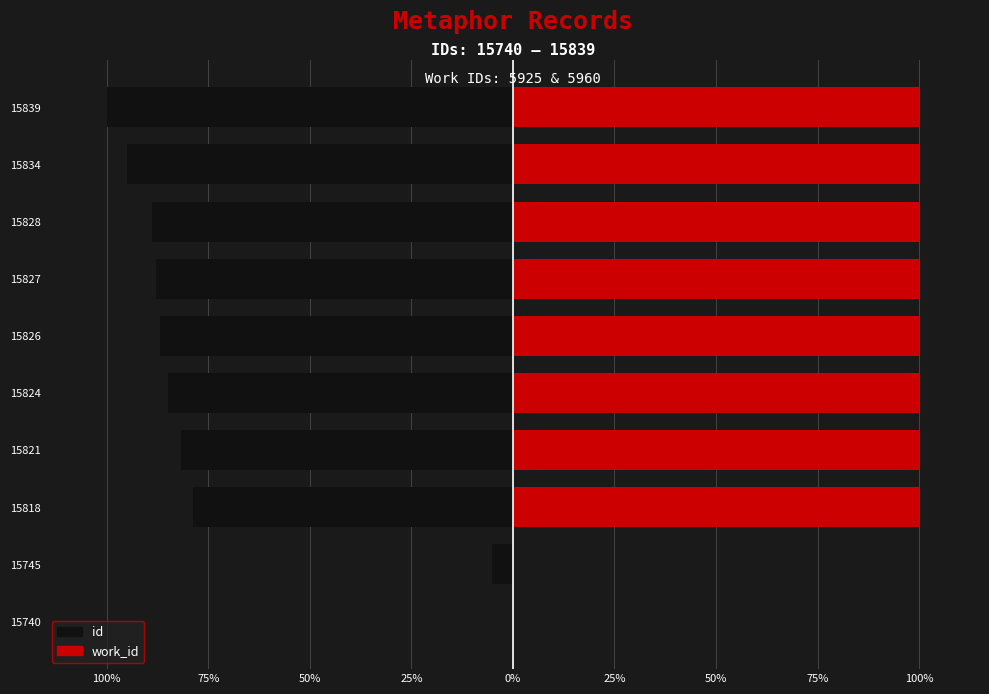

Reading left to right, what are all the values shown in this chart?

id: 0.0	-5.1	-78.8	-81.8	-84.8	-86.9	-87.9	-88.9	-94.9	-100.0
work_id: 0.0	0.0	100.0	100.0	100.0	100.0	100.0	100.0	100.0	100.0